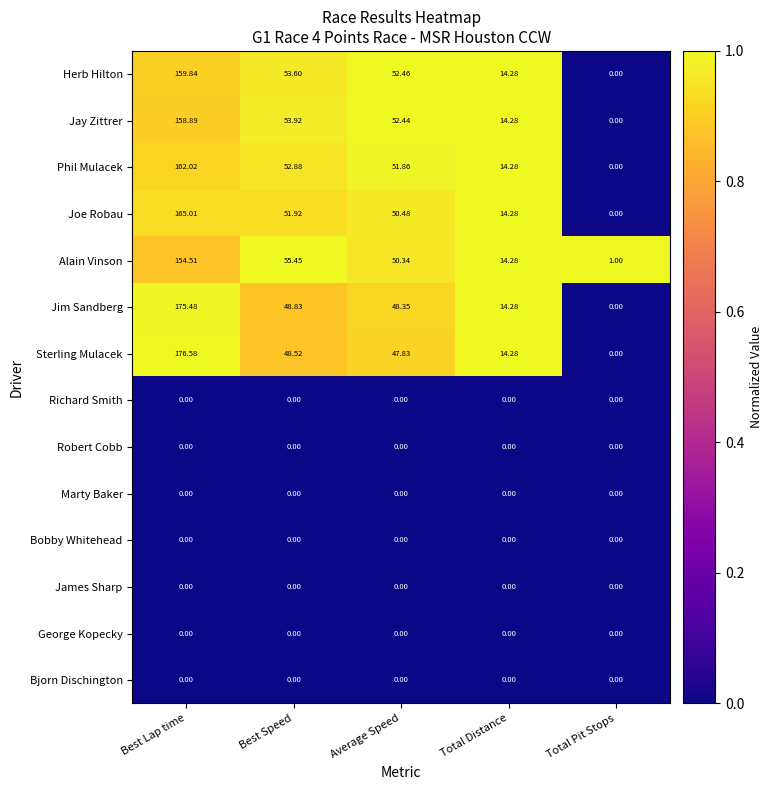

At which label is Herb Hilton closest to 79?

Best Speed